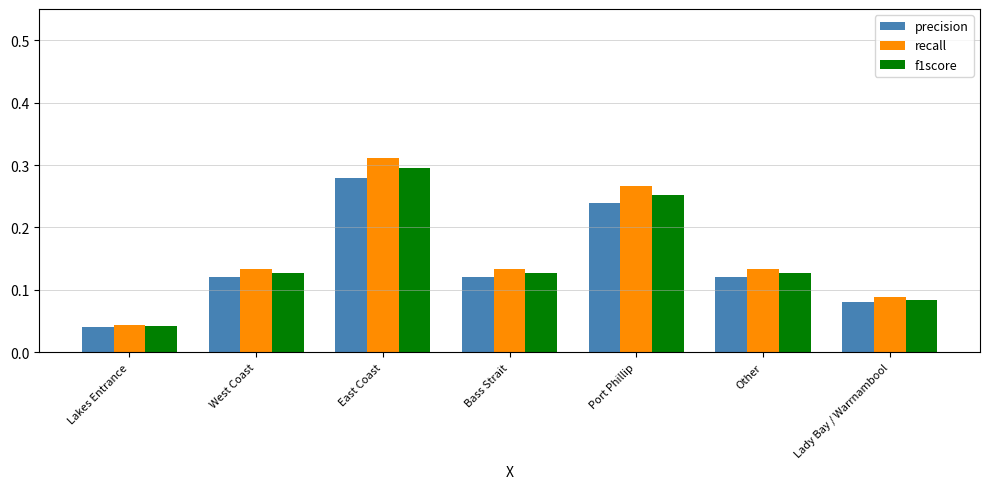

List the series in order of their peak value, lowest first.

precision, f1score, recall